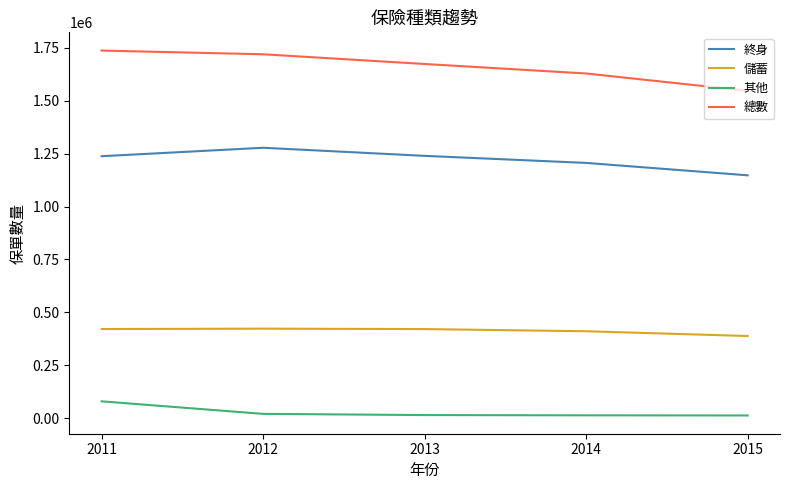

The value of 儲蓄 at 2011 is 420681. True or false?

True